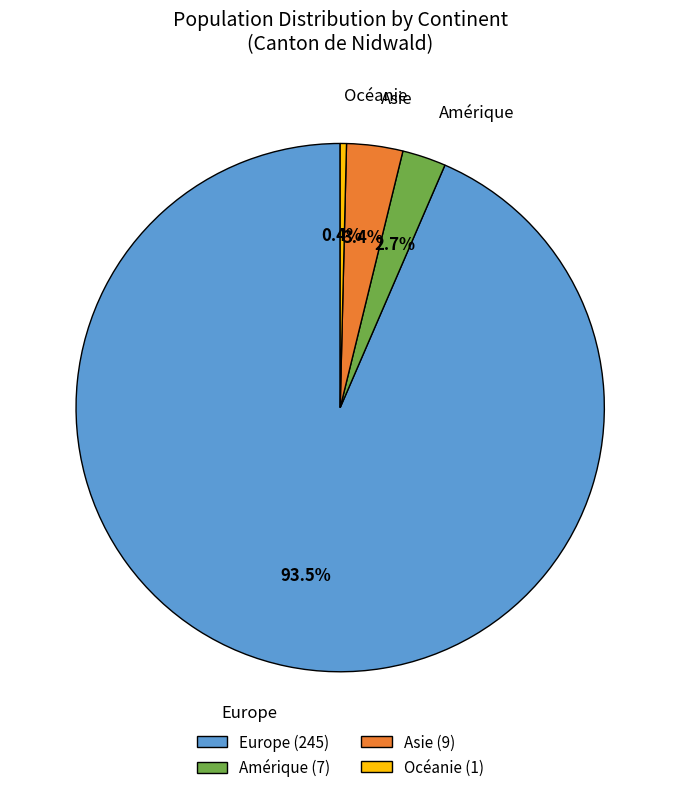

Is it true that Asie is 3% of the pie?

True